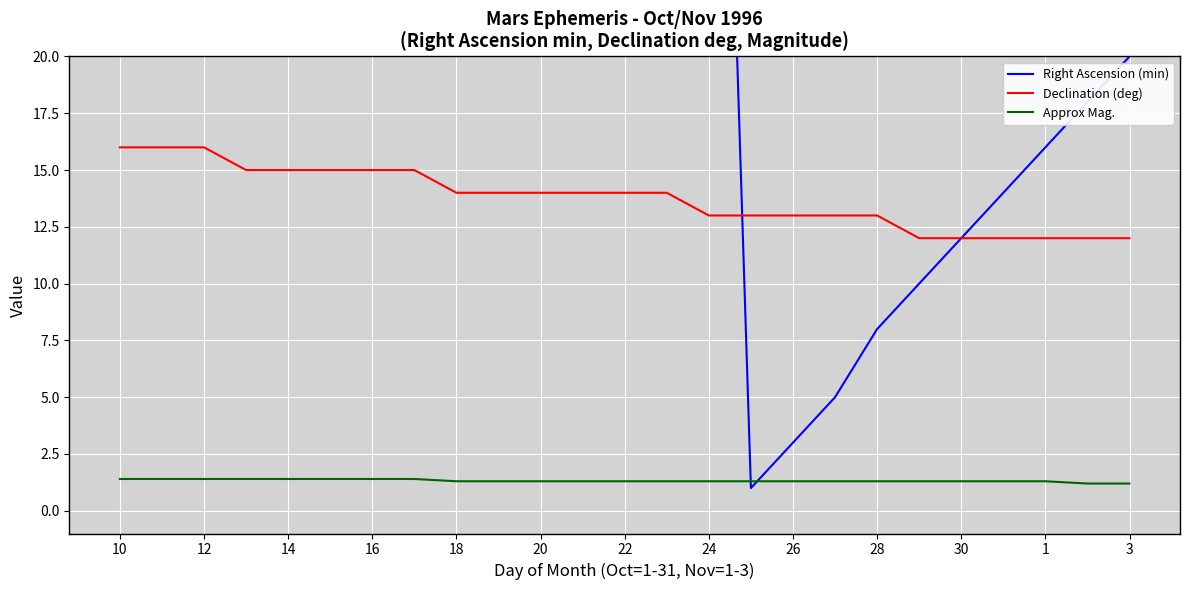

What is the highest value of the Declination (deg) series?

16.0